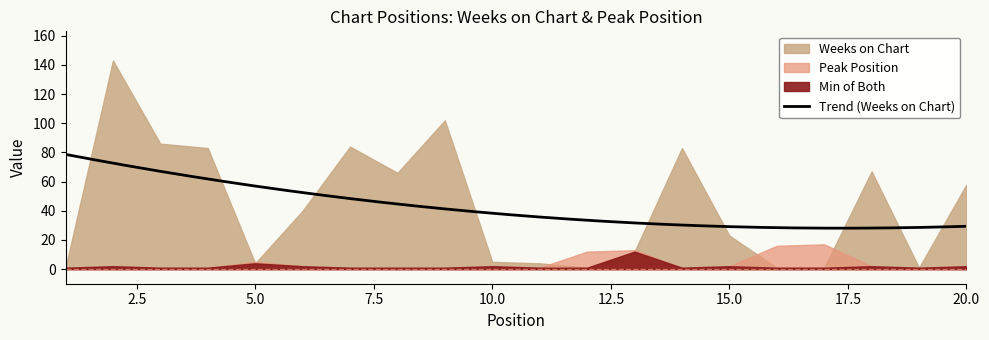

Does the chart have visible grid lines?

No